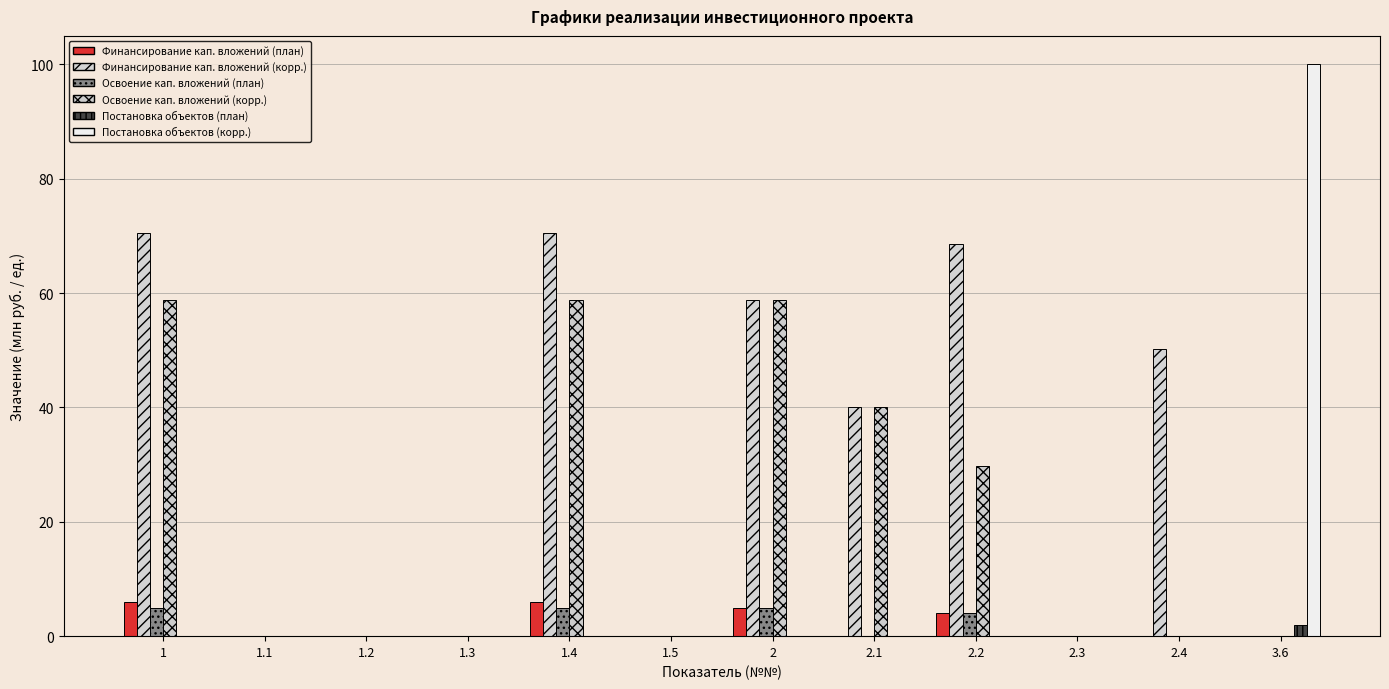

Rank the series by their maximum value, from lowest to highest.

Постановка объектов (план), Освоение кап. вложений (план), Финансирование кап. вложений (план), Освоение кап. вложений (корр.), Финансирование кап. вложений (корр.), Постановка объектов (корр.)